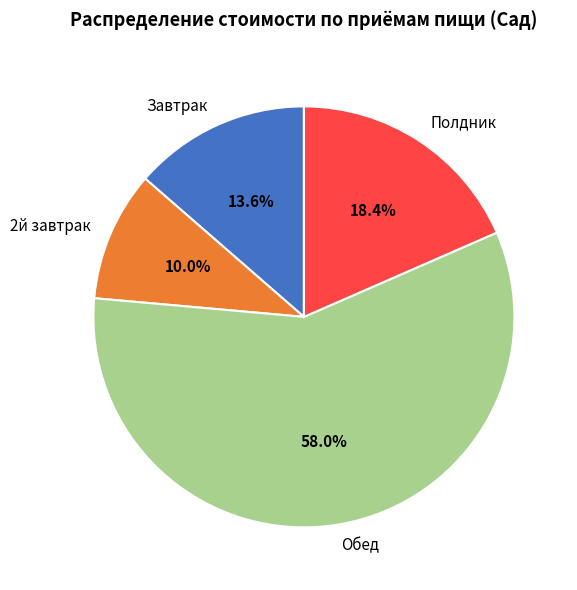

Which slice is the smallest?

2й завтрак